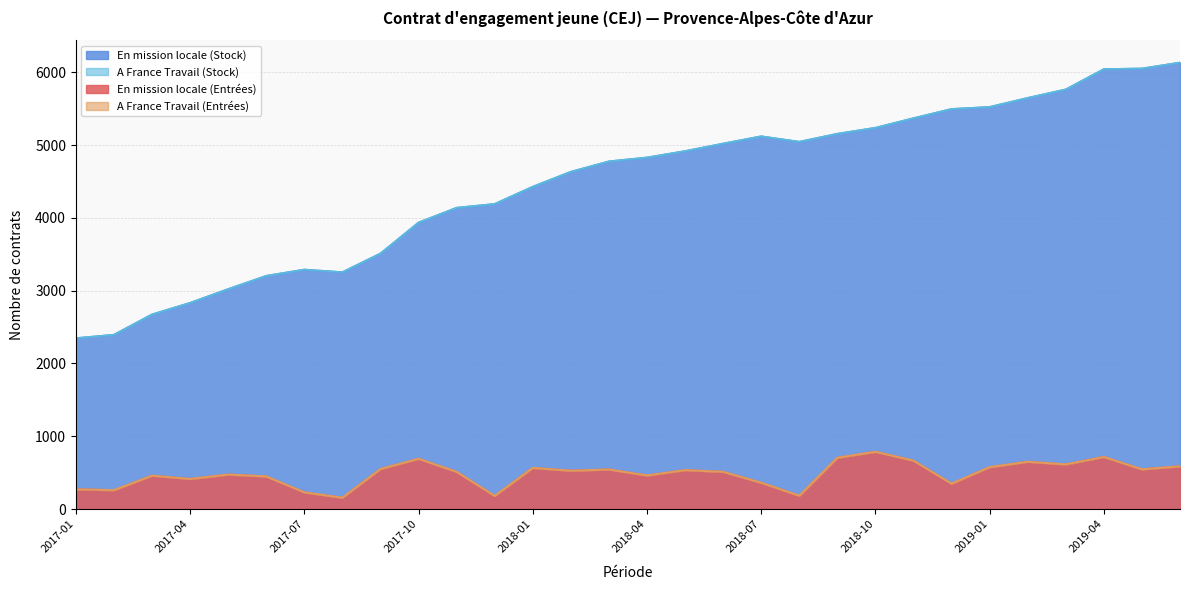

What is the sum of all En mission locale (Stock) values?

133982